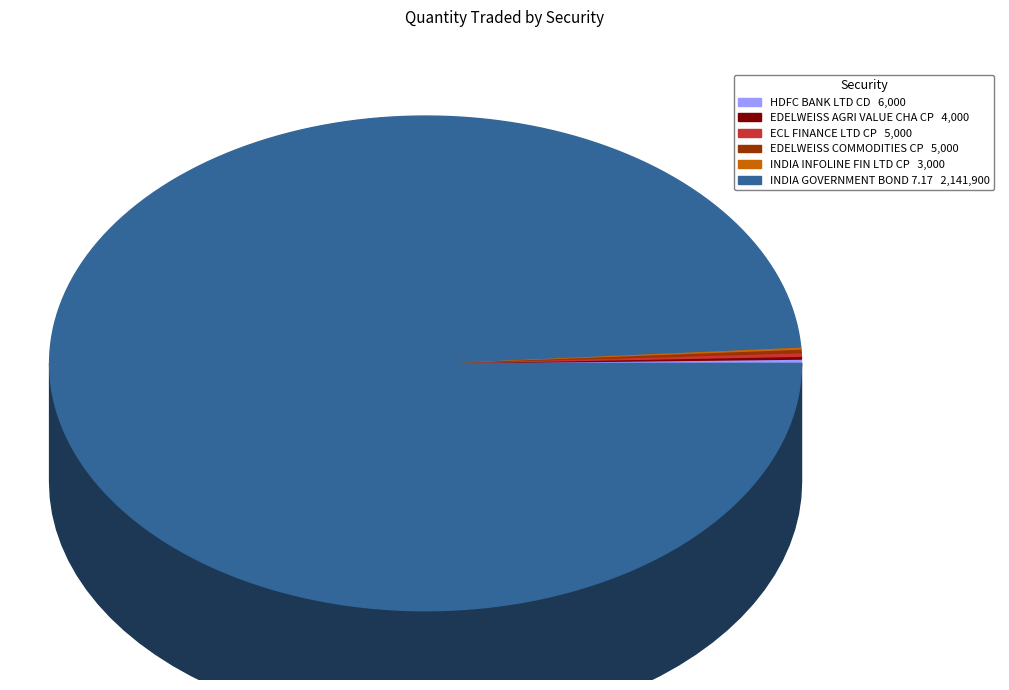

Is it true that INDIA GOVERNMENT BOND 7.17 is 99% of the pie?

True